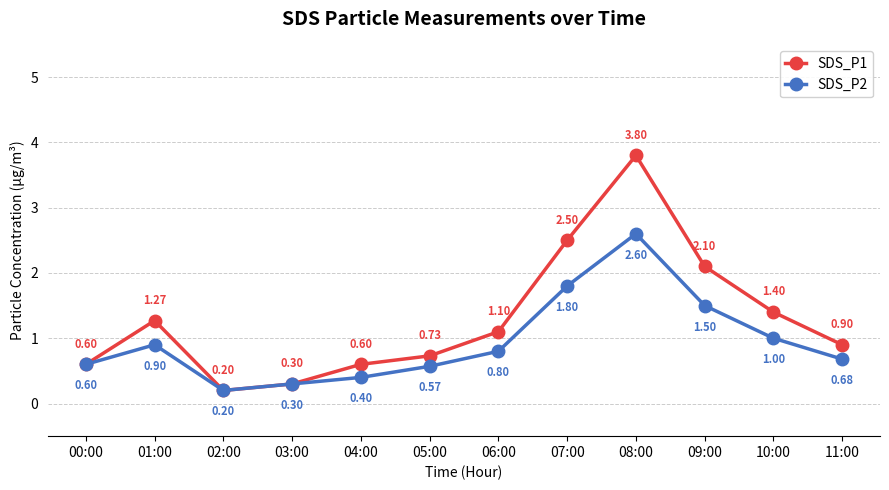

What is the difference between the SDS_P1 values at 02:00 and 01:00?

1.1